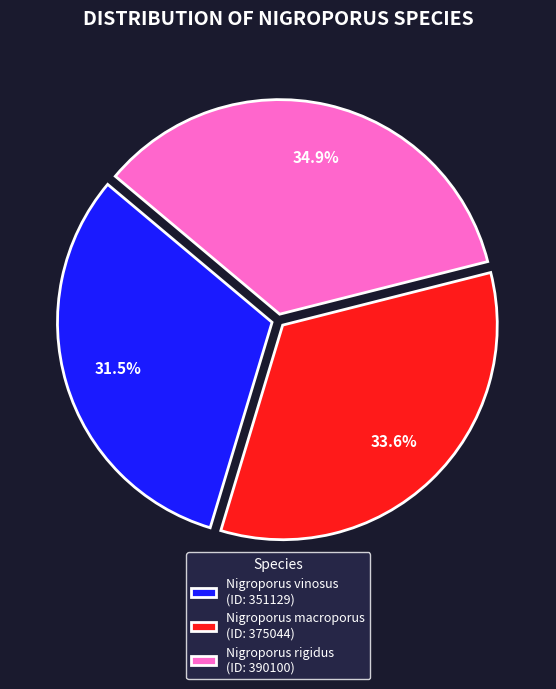

Is it true that Nigroporus vinosus is 24% of the pie?

False